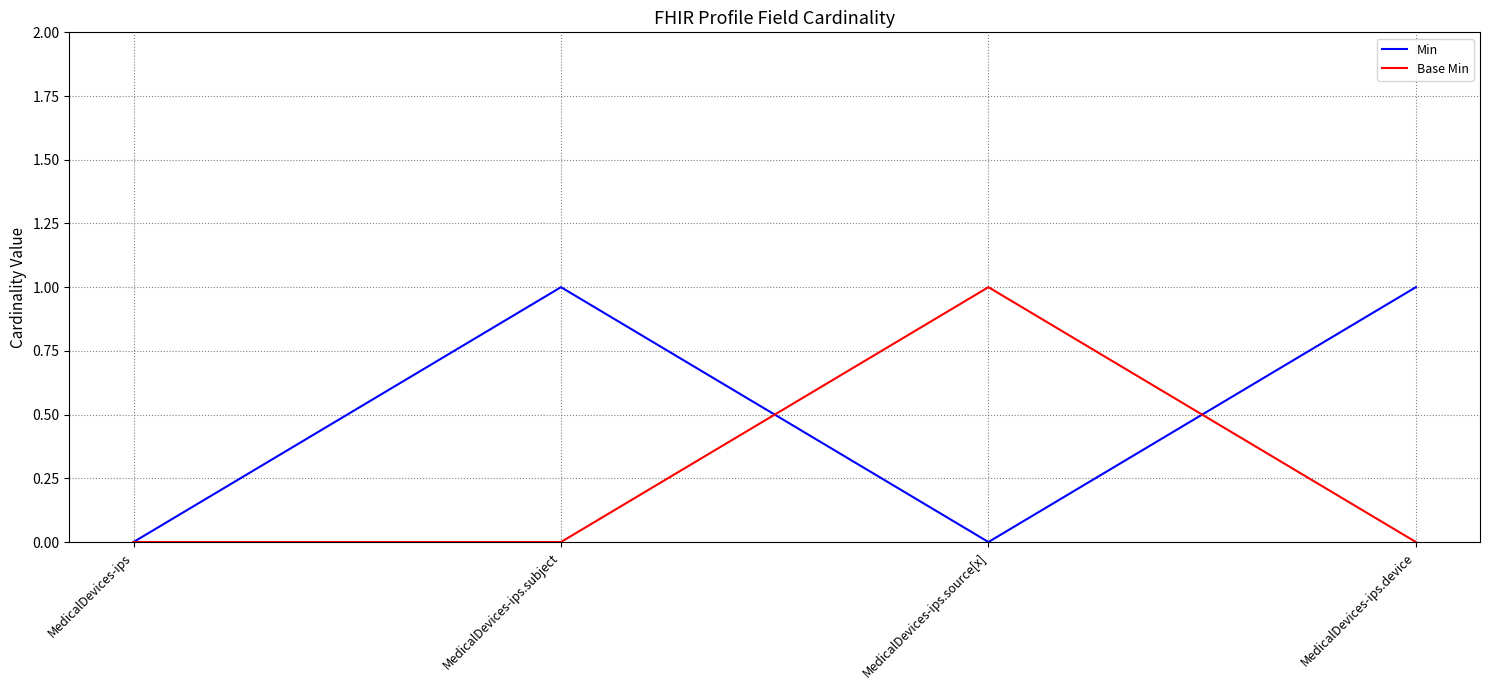

In Min, how many points are higher than both neighbors (excluding endpoints)?

1